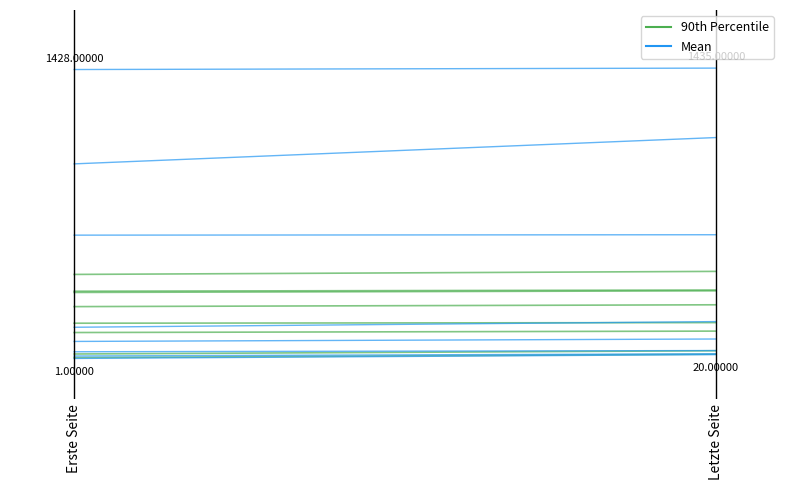

Is the value of Mean at Letzte Seite greater than the value of 90th Percentile at Erste Seite?

Yes